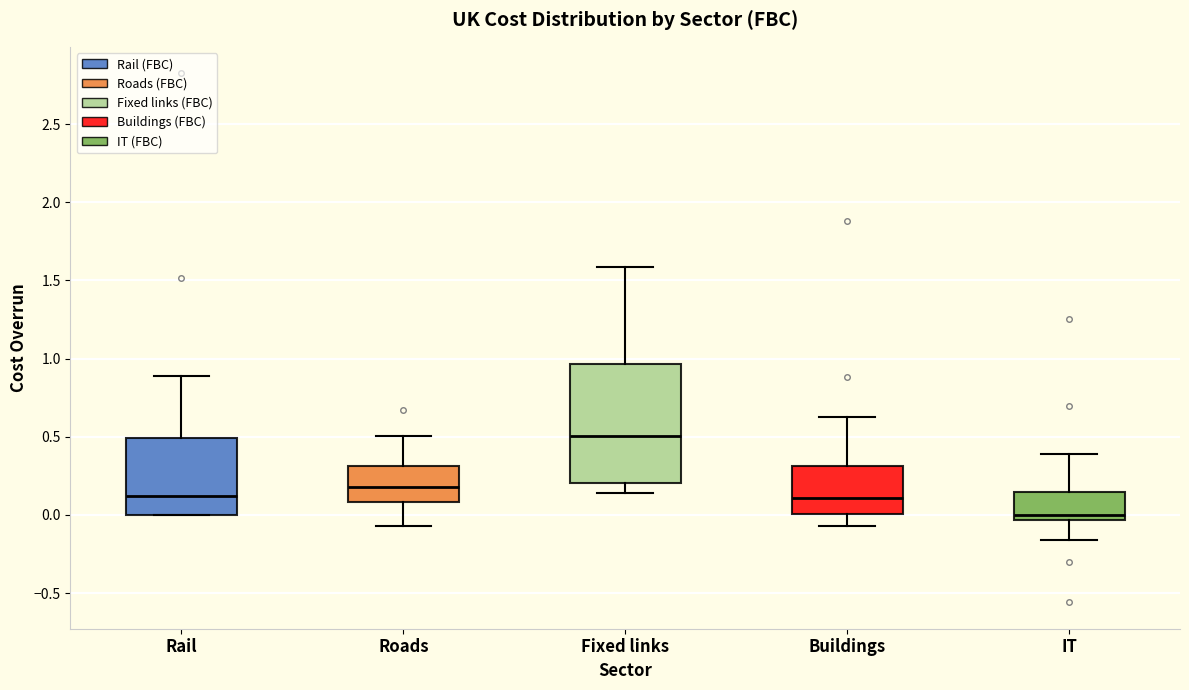

Which box has the lowest median line?

IT